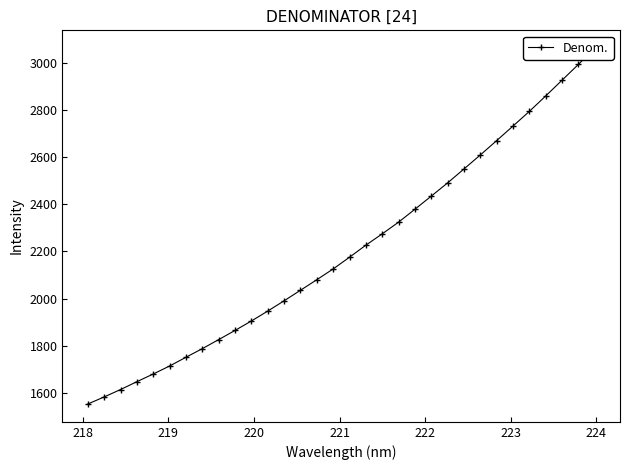

What is the difference between the maximum and second lowest values?

1477.0